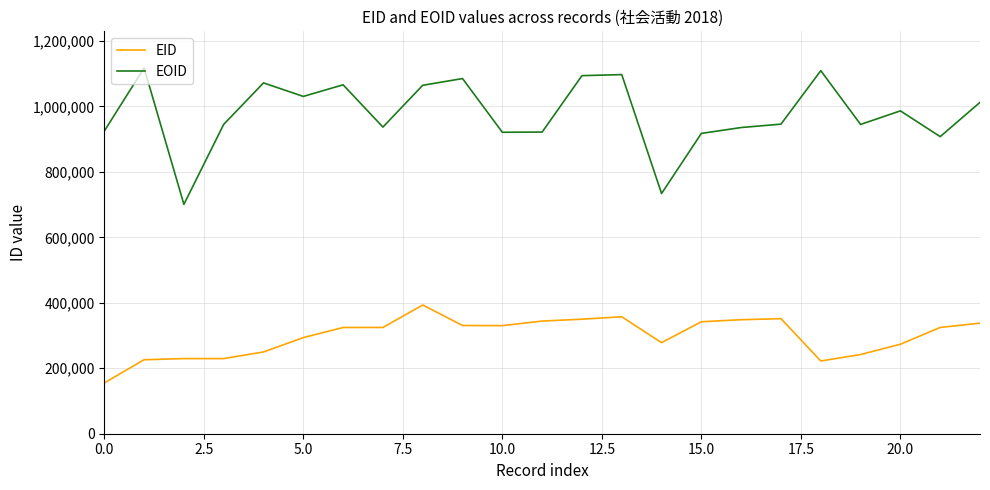

Is this an area chart (filled region under the line)?

No